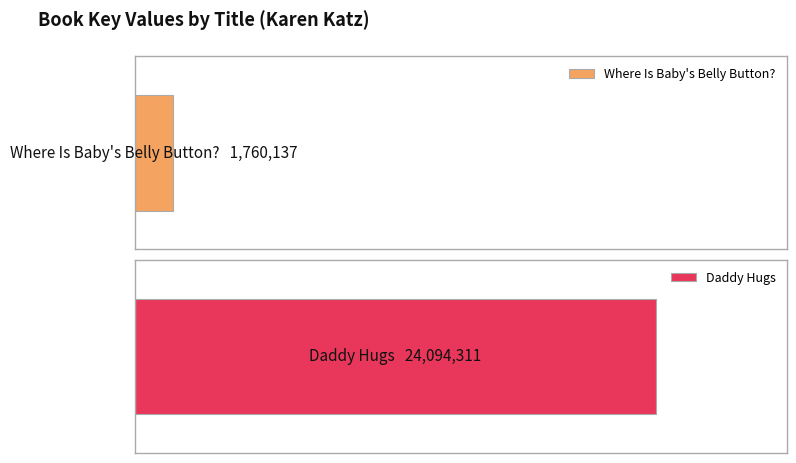

How many values are between 1760137 and 24094311?

2